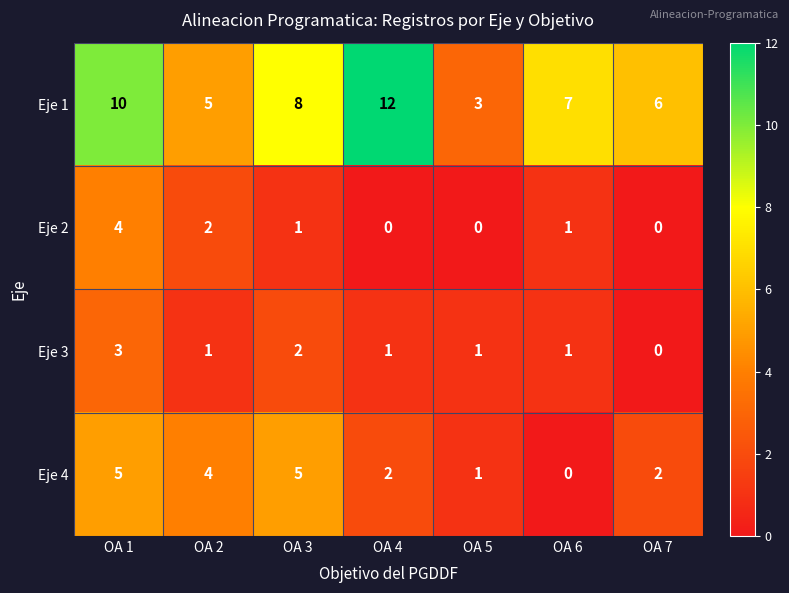

What is the sum of all Eje 1 values?

51